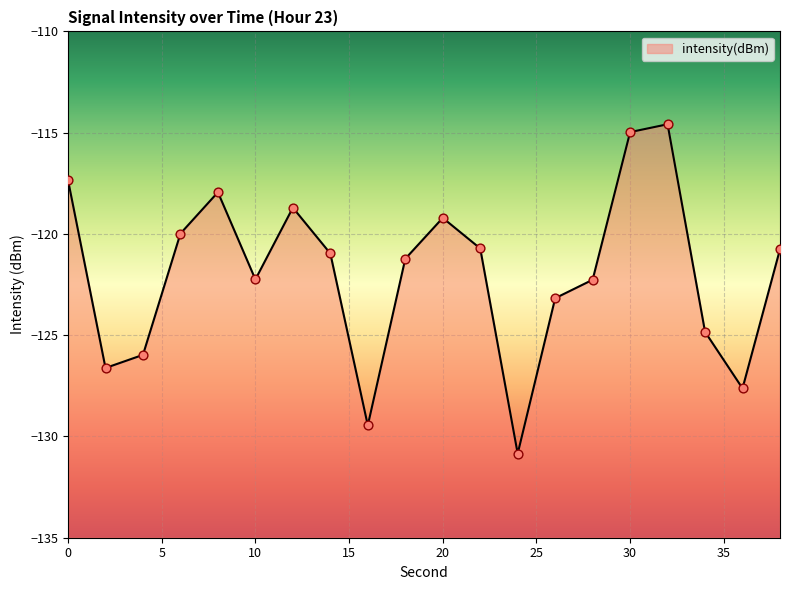

What is the change in value from 0 to 30?

+2.4